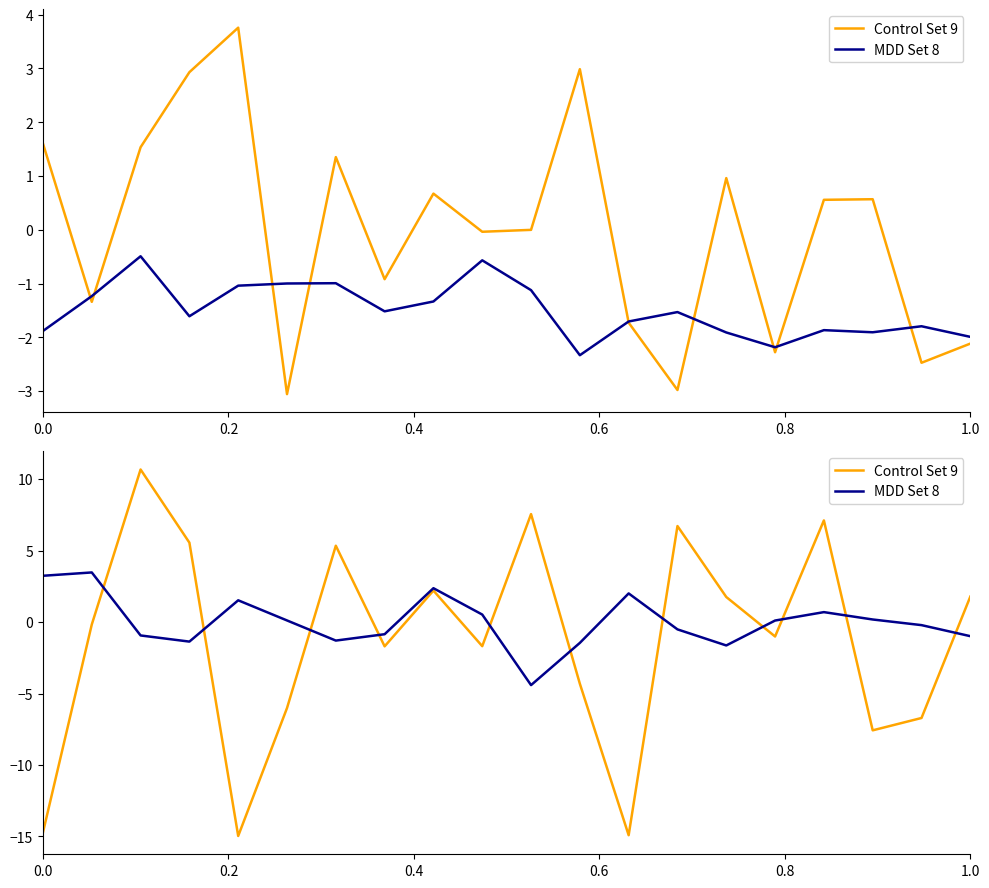

Is the value of intensity_min at 18 greater than the value of intensity_max at 7?

No